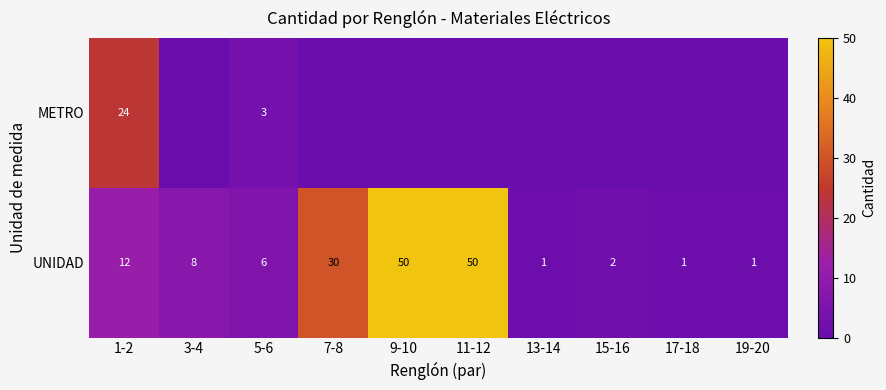

How many series are shown in this chart?

2